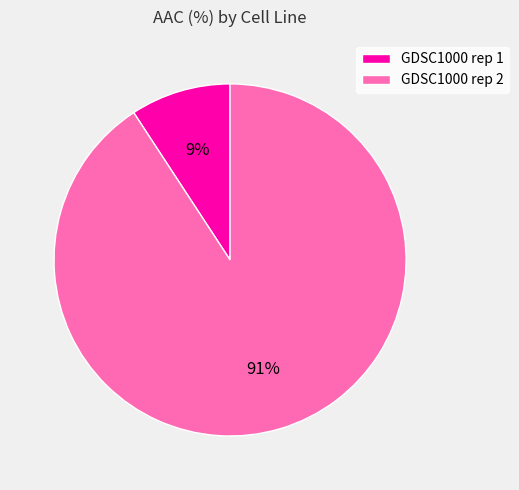

Rank the categories by value from highest to lowest.

GDSC1000 rep 2, GDSC1000 rep 1